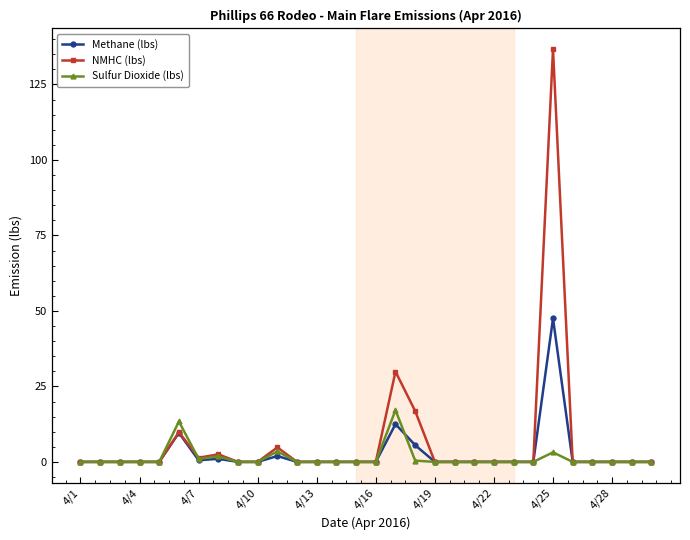

Which series has the widest spread of values?

NMHC (lbs)